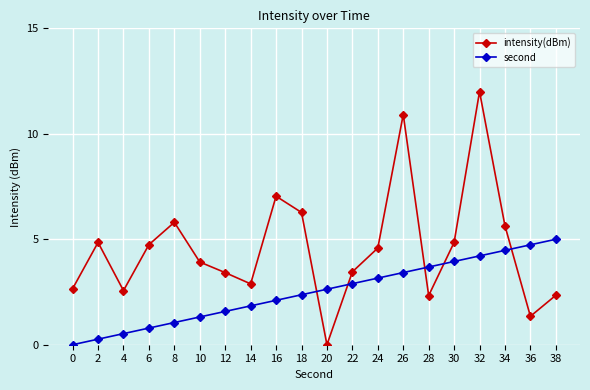

What is the difference between the second values at 6 and 10?

0.5